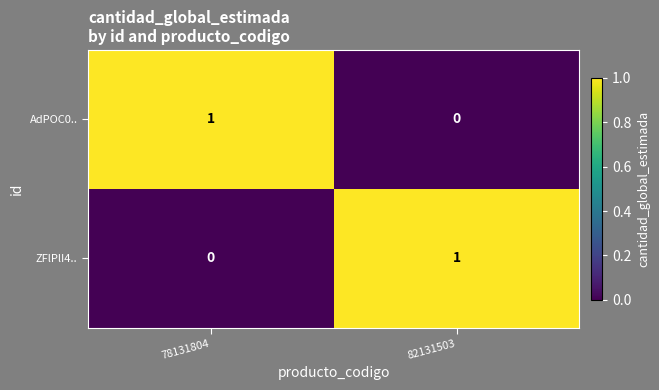

At which label does AdPOC0.. reach its peak?

78131804